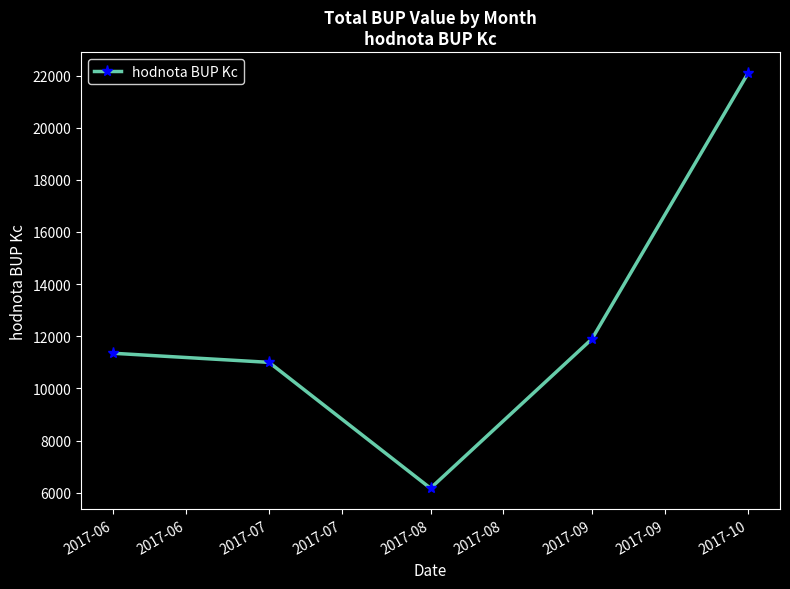

What is the average value?

12504